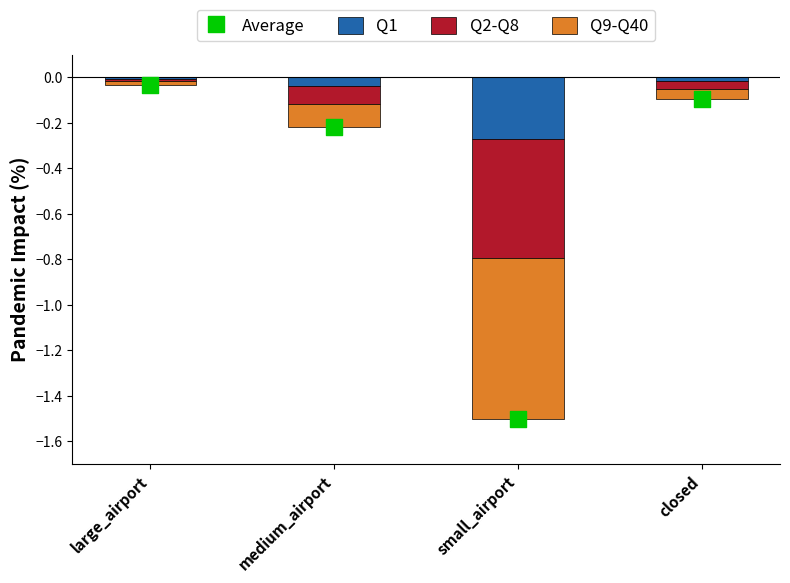

What are all the series names shown in the legend?

Q1, Q2-Q8, Q9-Q40, Average